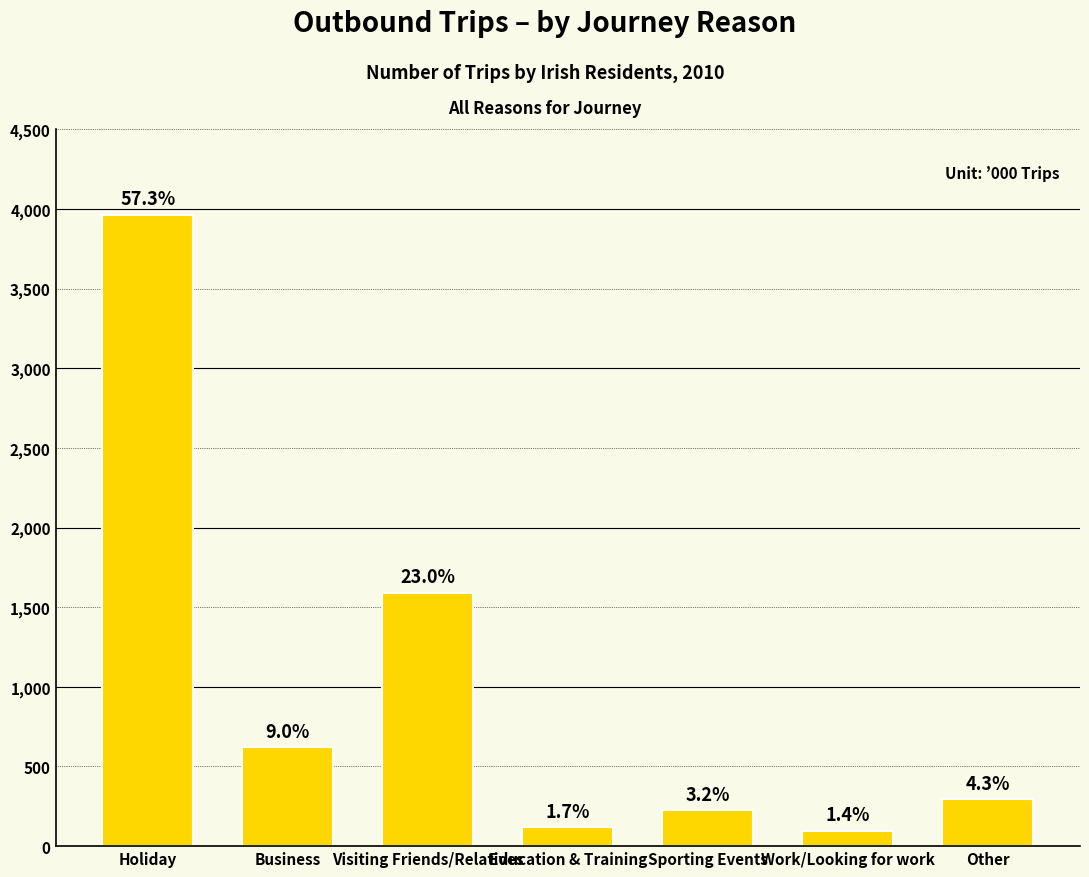

Does the chart contain any negative values?

No